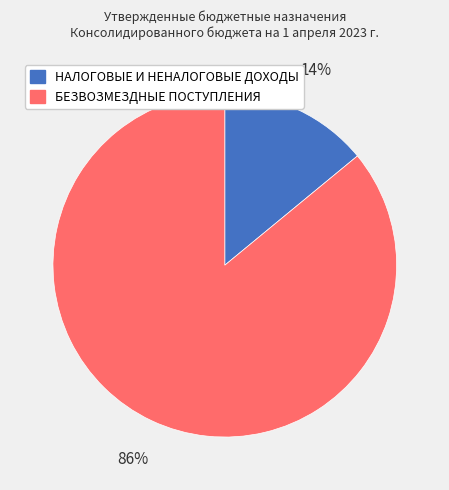

The НАЛОГОВЫЕ И НЕНАЛОГОВЫЕ ДОХОДЫ slice represents 5% of the pie. True or false?

False